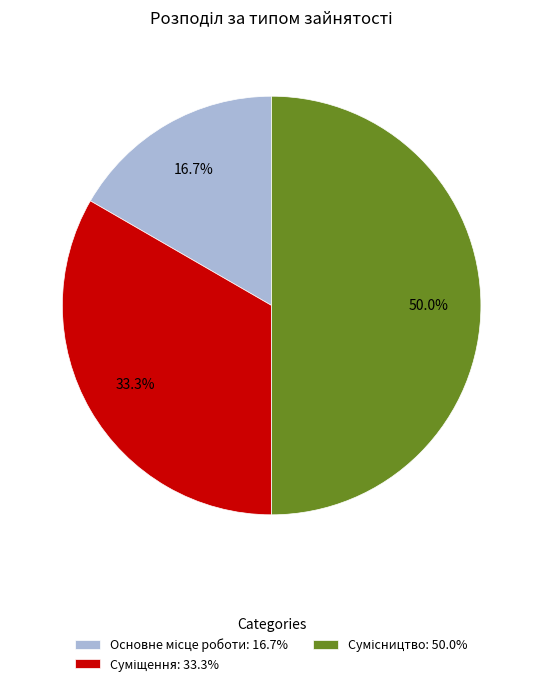

Is it true that Сумісництво is 64% of the pie?

False